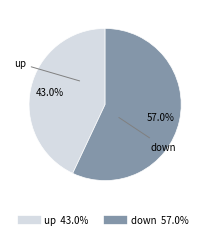

Rank the categories by value from lowest to highest.

up, down